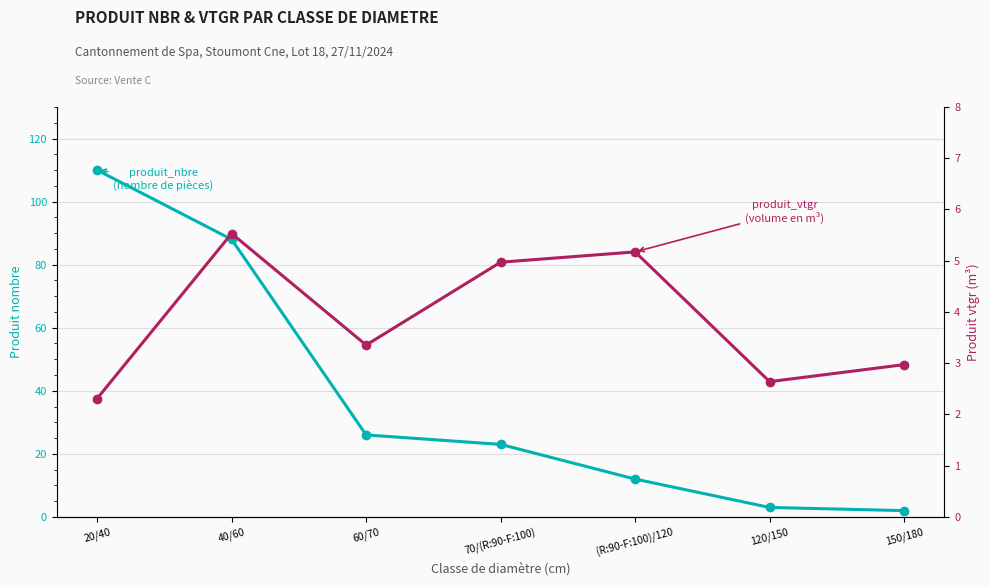

The value of produit_vtgr at 20/40 is 2.3. True or false?

True